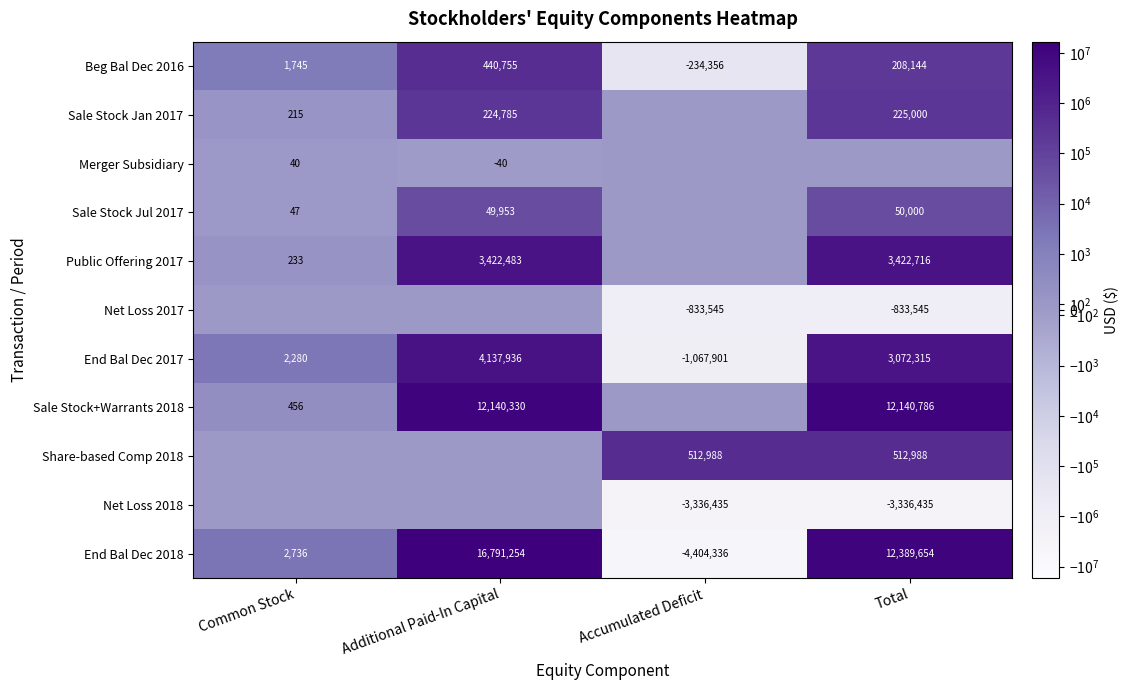

The value of Sale Stock Jul 2017 at Common Stock is 26. True or false?

False